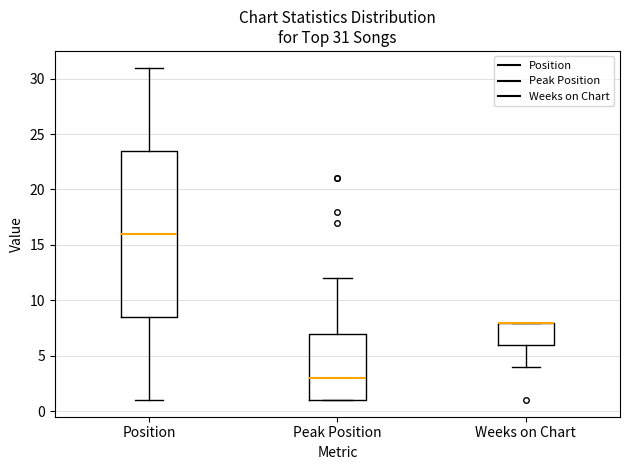

Comparing the boxes themselves (not the whiskers), which one is the tallest?

Position